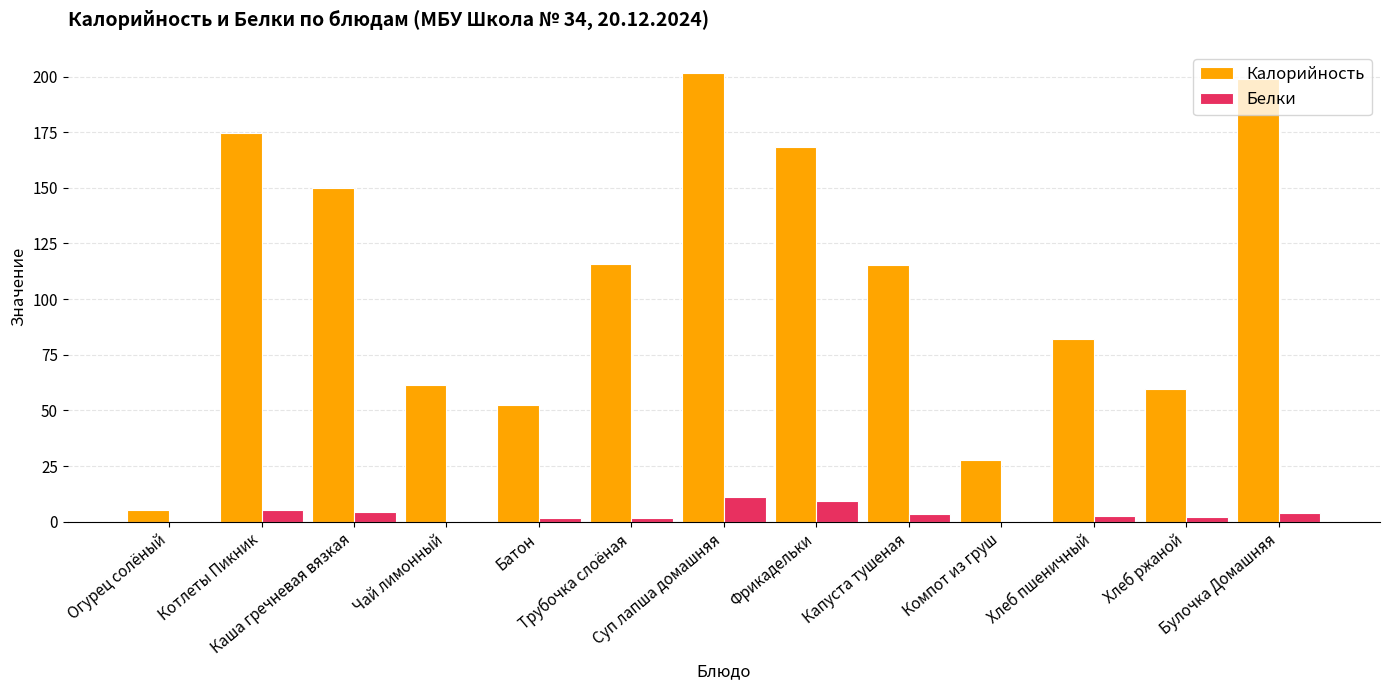

Are the bars grouped side by side (vs. stacked)?

Yes